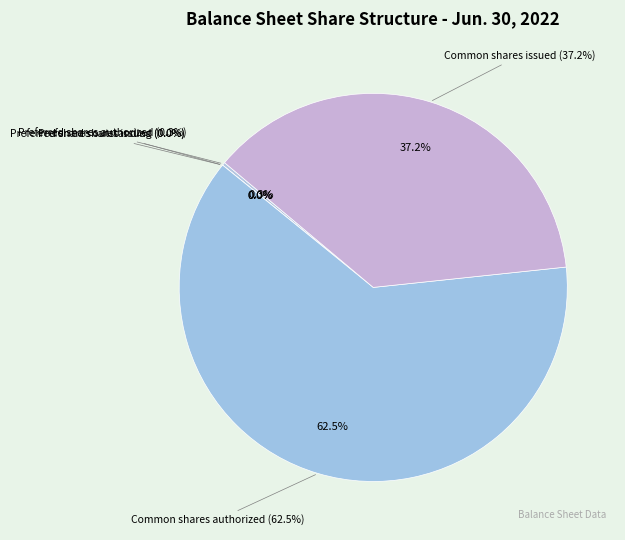

How many slices are in this pie chart?

5